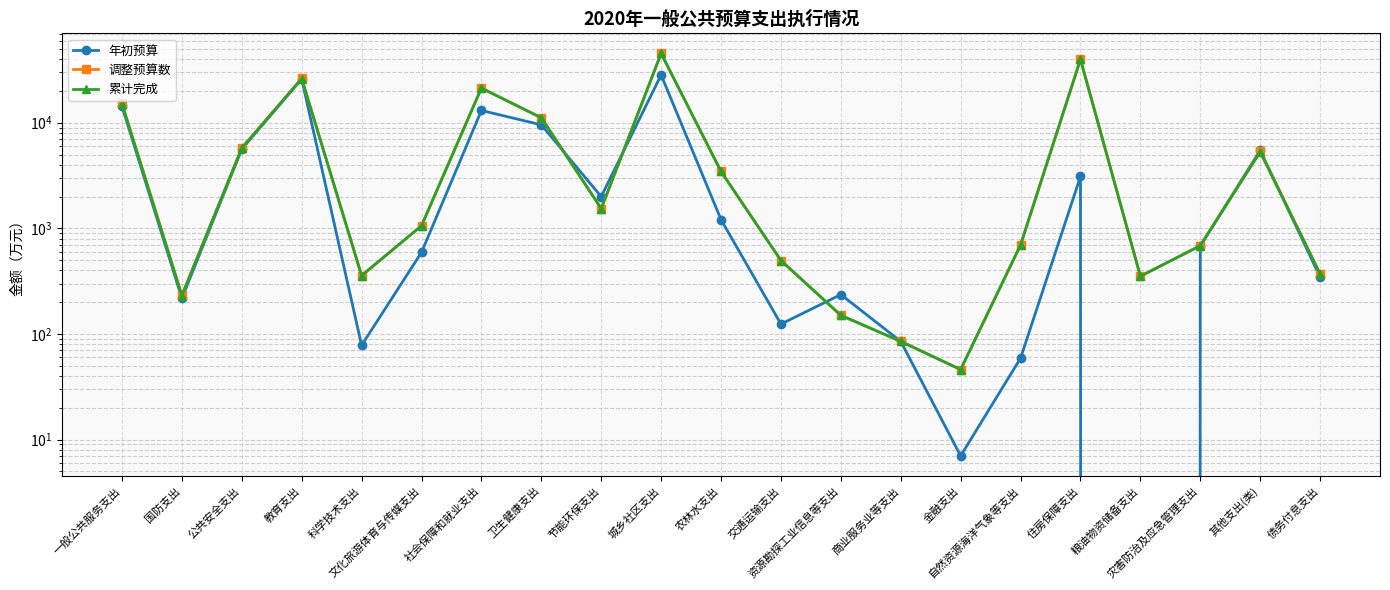

Reading right to left, list all the values displayed in this chart.

年初预算: 债务付息支出=345	其他支出(类)=5494	灾害防治及应急管理支出=680	粮油物资储备支出=0	住房保障支出=3100	自然资源海洋气象等支出=59	金融支出=7	商业服务业等支出=85	资源勘探工业信息等支出=236	交通运输支出=124	农林水支出=1209	城乡社区支出=28360	节能环保支出=1998	卫生健康支出=9554	社会保障和就业支出=13068	文化旅游体育与传媒支出=592	科学技术支出=78	教育支出=25996	公共安全支出=5620	国防支出=217	一般公共服务支出=14305
调整预算数: 债务付息支出=370	其他支出(类)=5358	灾害防治及应急管理支出=685	粮油物资储备支出=352	住房保障支出=39884	自然资源海洋气象等支出=696	金融支出=46	商业服务业等支出=85	资源勘探工业信息等支出=150	交通运输支出=496	农林水支出=3456	城乡社区支出=45310	节能环保支出=1539	卫生健康支出=11139	社会保障和就业支出=21295	文化旅游体育与传媒支出=1059	科学技术支出=357	教育支出=26256	公共安全支出=5761	国防支出=232	一般公共服务支出=15238
累计完成: 债务付息支出=370	其他支出(类)=5297	灾害防治及应急管理支出=685	粮油物资储备支出=352	住房保障支出=39858	自然资源海洋气象等支出=696	金融支出=46	商业服务业等支出=85	资源勘探工业信息等支出=150	交通运输支出=496	农林水支出=3456	城乡社区支出=45310	节能环保支出=1539	卫生健康支出=11139	社会保障和就业支出=21295	文化旅游体育与传媒支出=1059	科学技术支出=357	教育支出=26149	公共安全支出=5761	国防支出=231	一般公共服务支出=15005